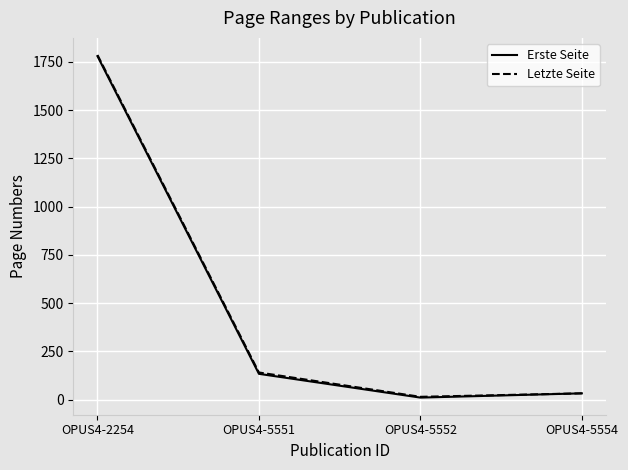

At how many categories does at least one series exceed 1293?

1